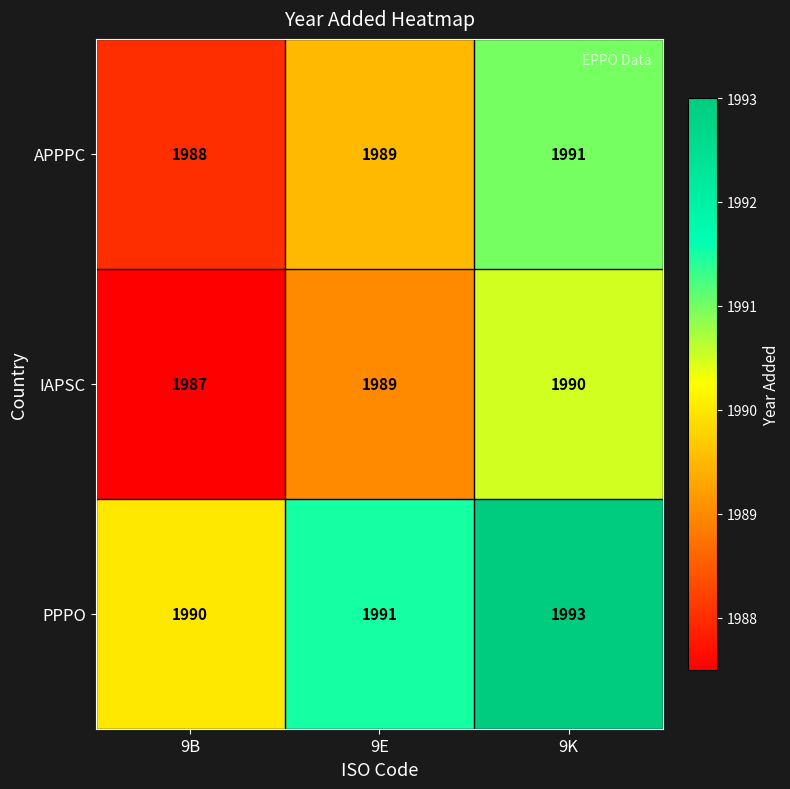

Reading right to left, extract all data points from this chart.

APPPC: 9K=1991	9E=1989	9B=1988
IAPSC: 9K=1990	9E=1989	9B=1987
PPPO: 9K=1993	9E=1991	9B=1990